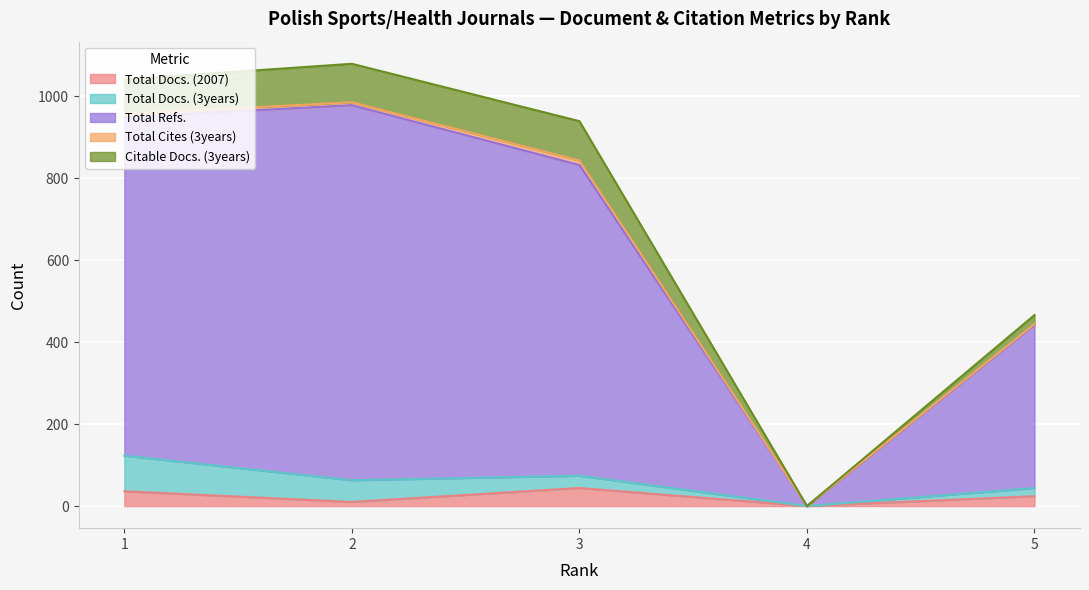

How many lines are shown in the chart?

5